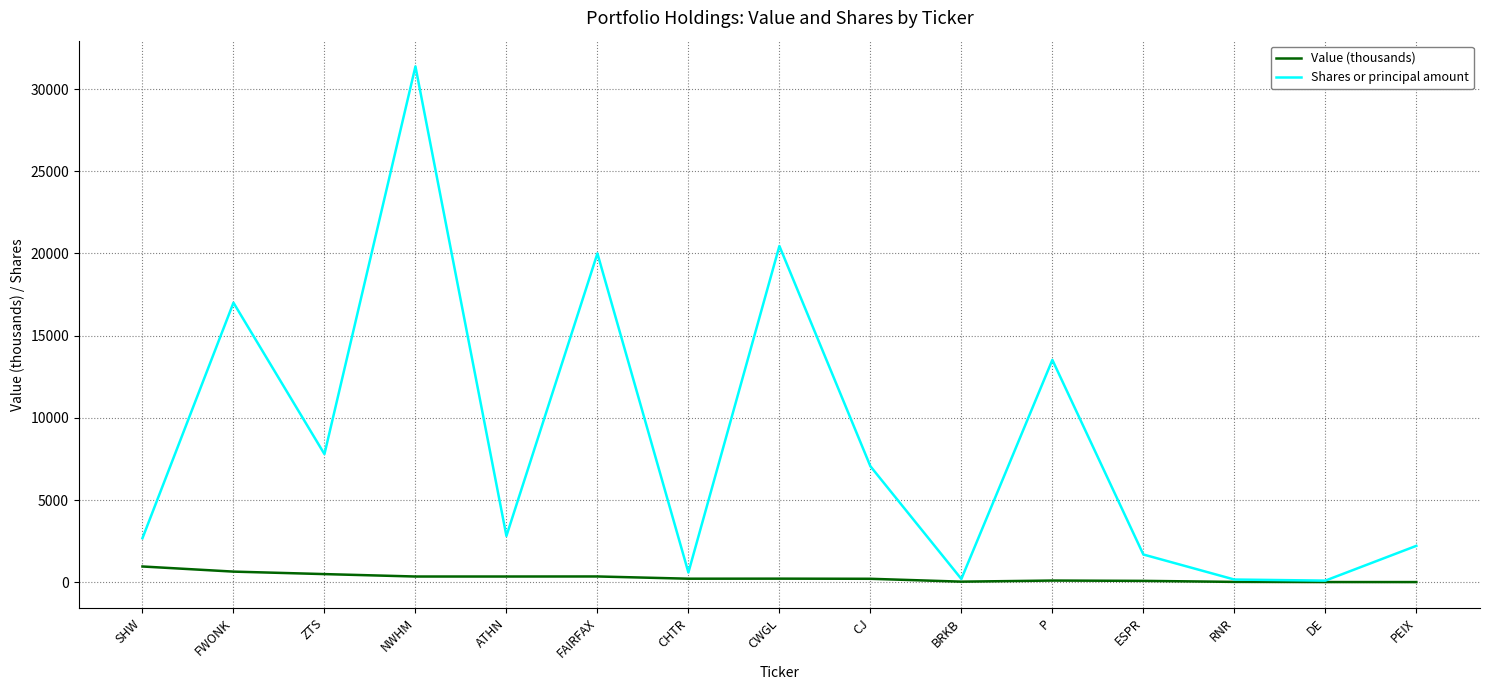

Which series has the largest total across all categories?

Shares or principal amount